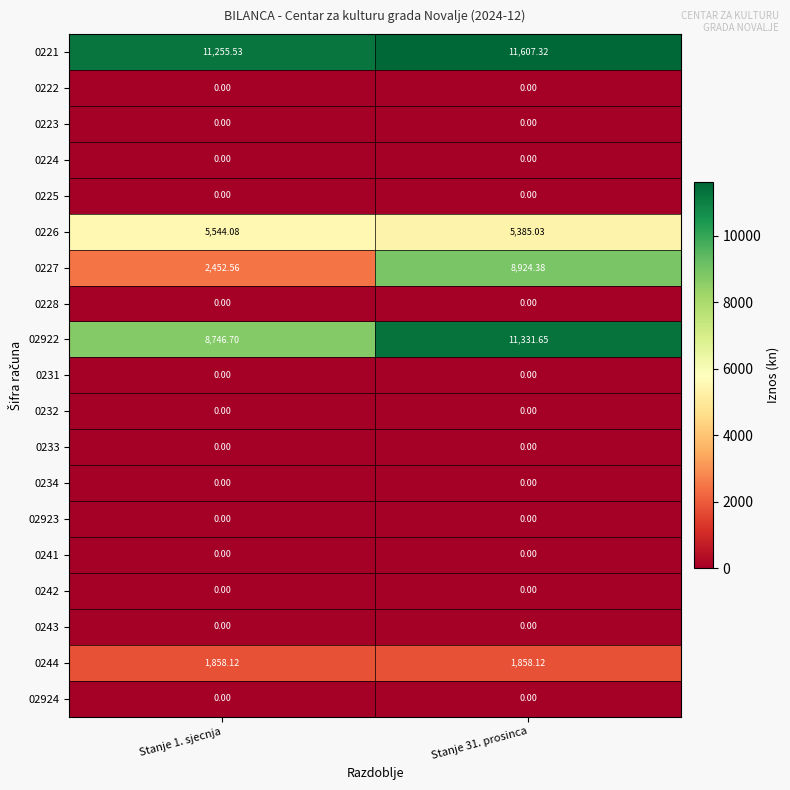

What is the total value across all series at Stanje 31. prosinca?

39106.5